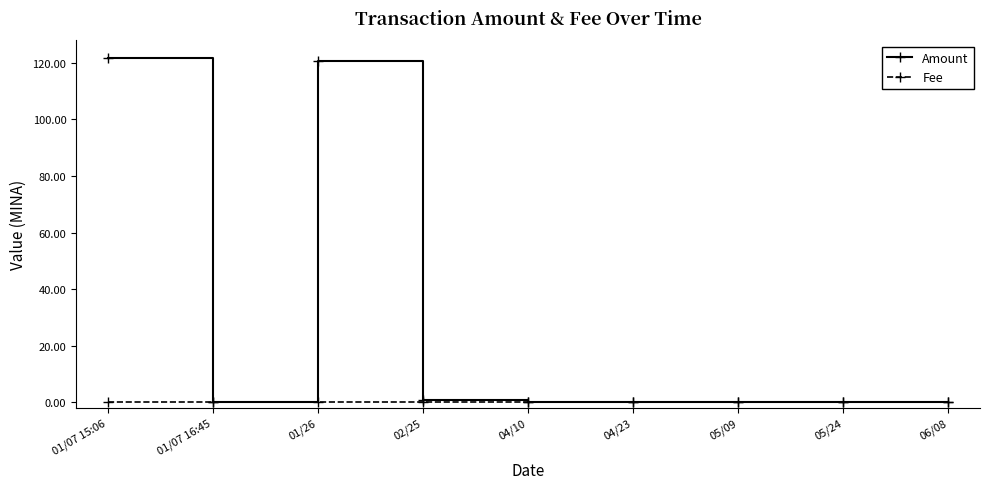

The Amount series shows 0.0 at 04/23. True or false?

True